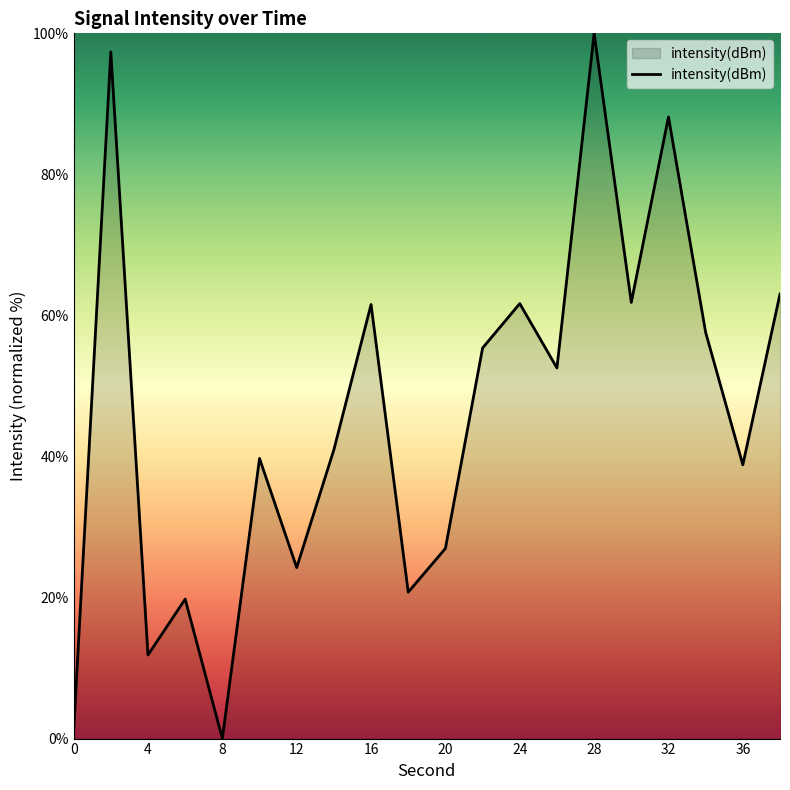

What is the greatest value displayed?

100.0